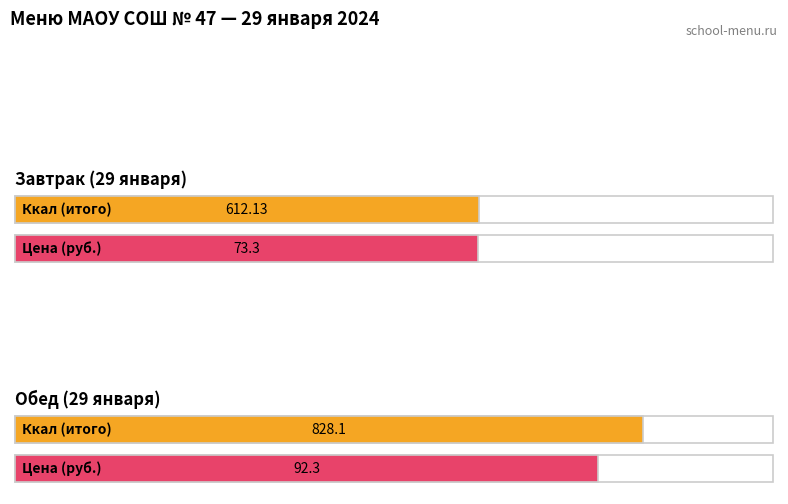

At which label does Цена reach its peak?

Обед (29 января)